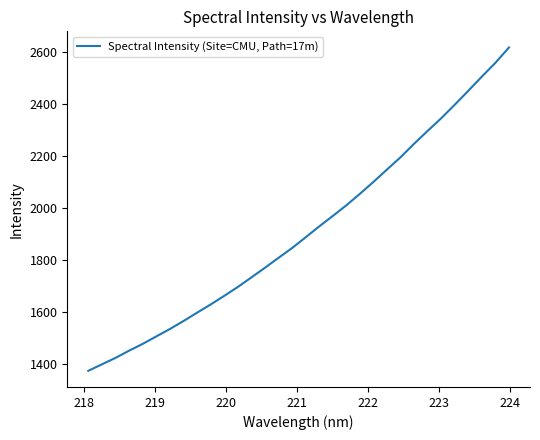

What is the smallest value displayed?

1375.5